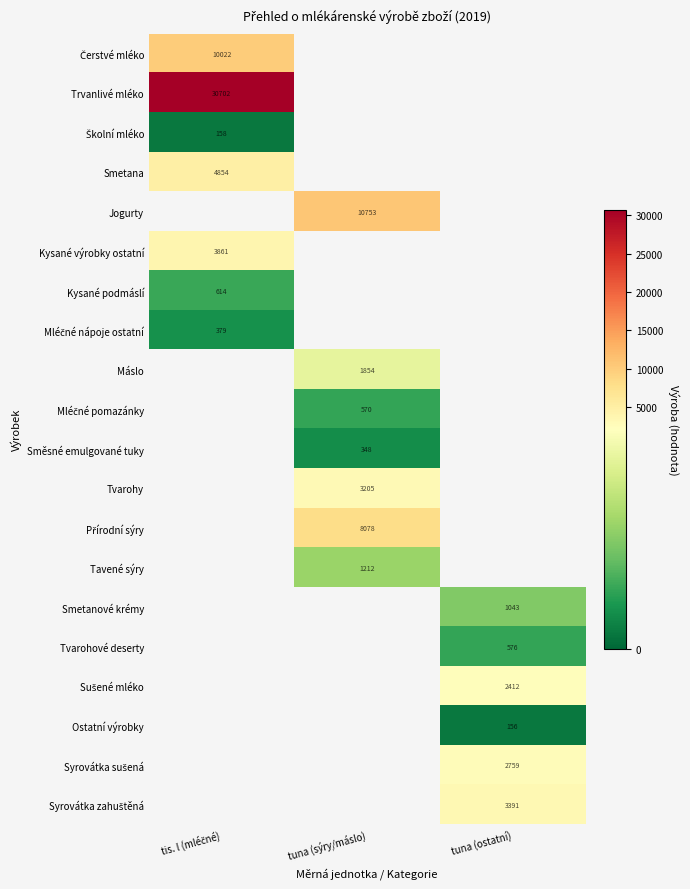

The value of Směsné emulgované tuky at tuna (sýry/máslo) is 348.0. True or false?

True